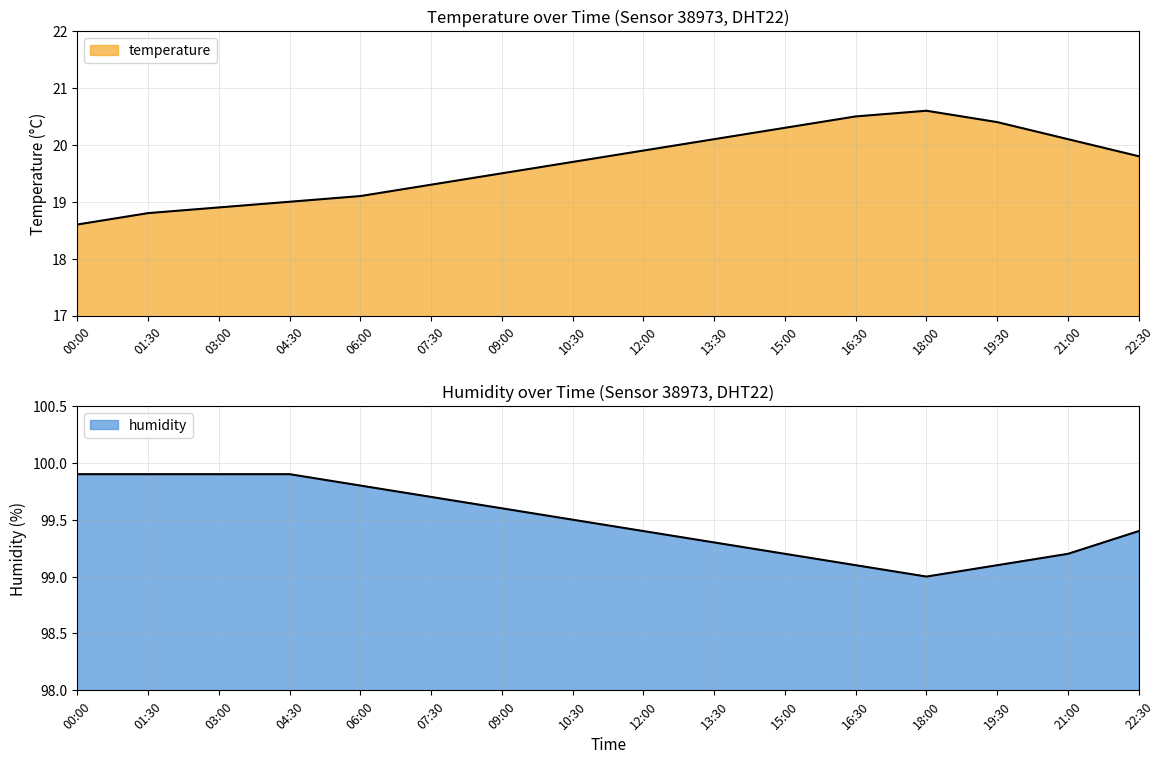

The temperature series shows 19.5 at 09:00. True or false?

True